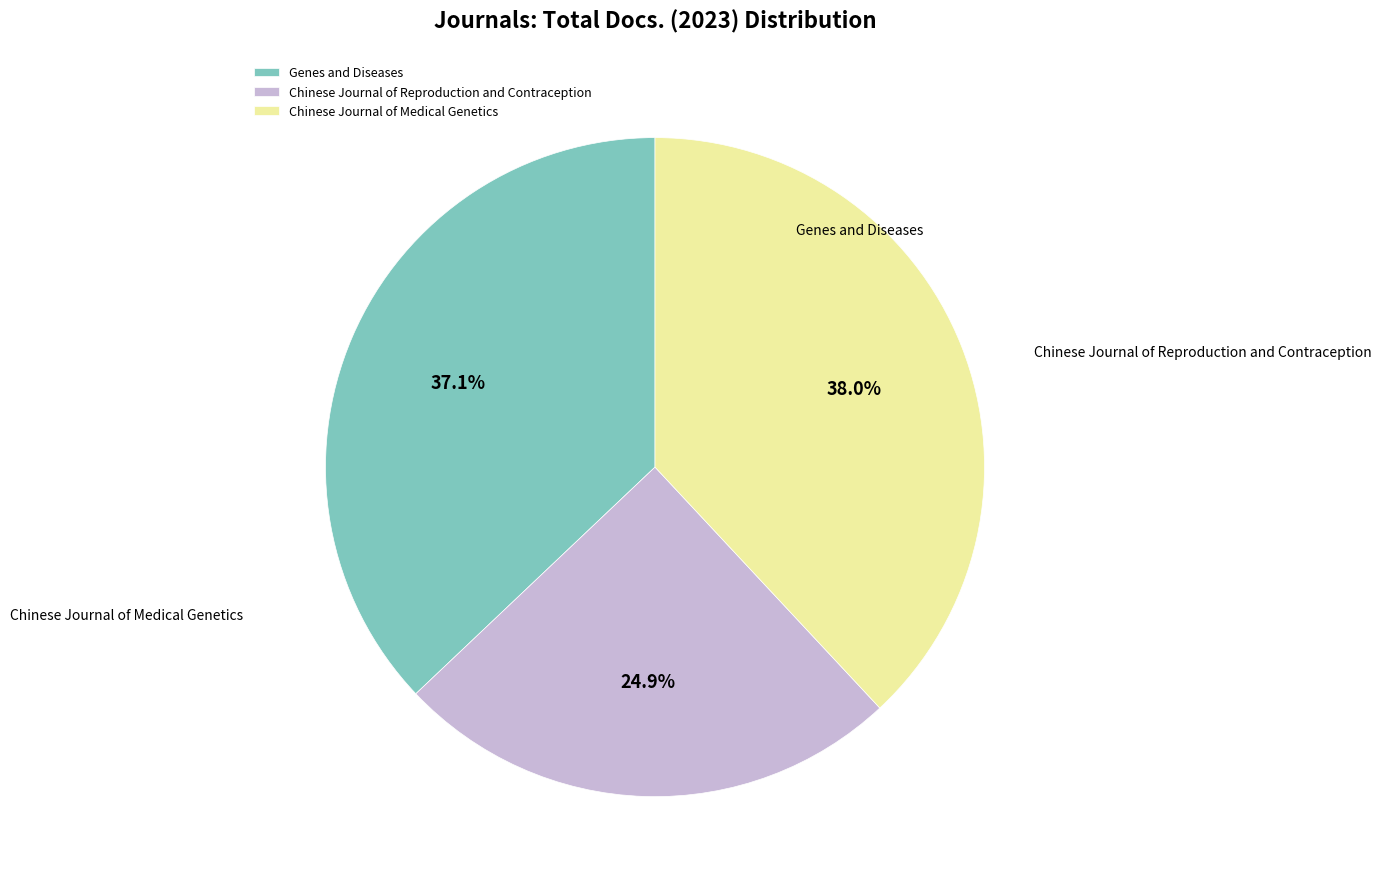

True or false: Chinese Journal of Medical Genetics accounts for 38% of the total.

True